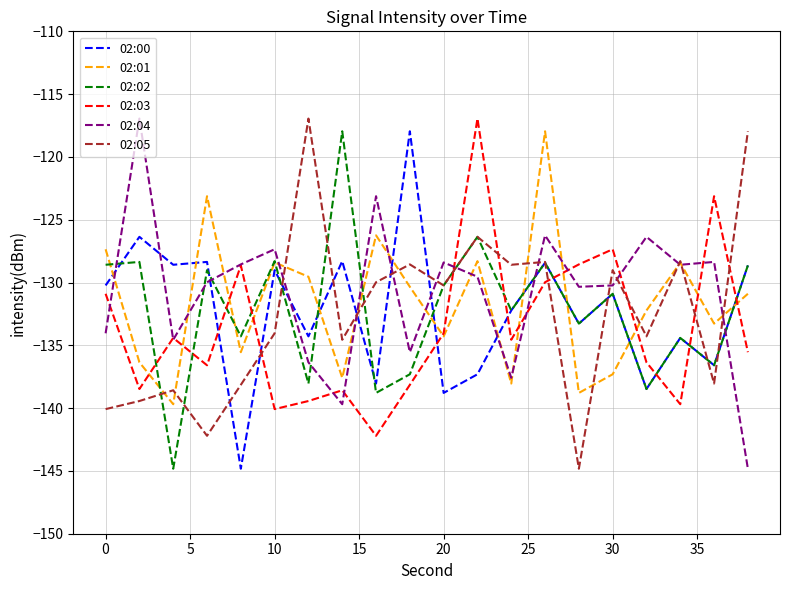

What is the highest value of the 02:05 series?

-116.9